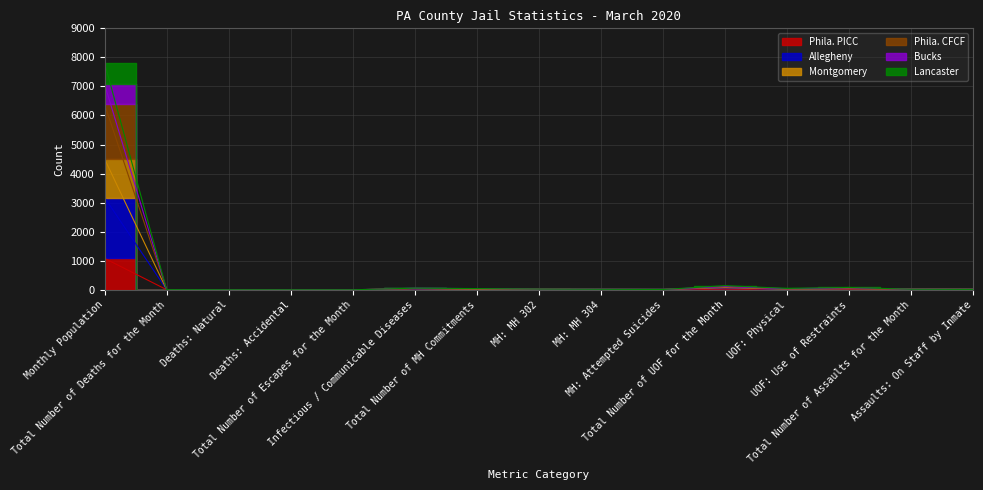

Which category has the highest value in the Bucks series?

Monthly Population